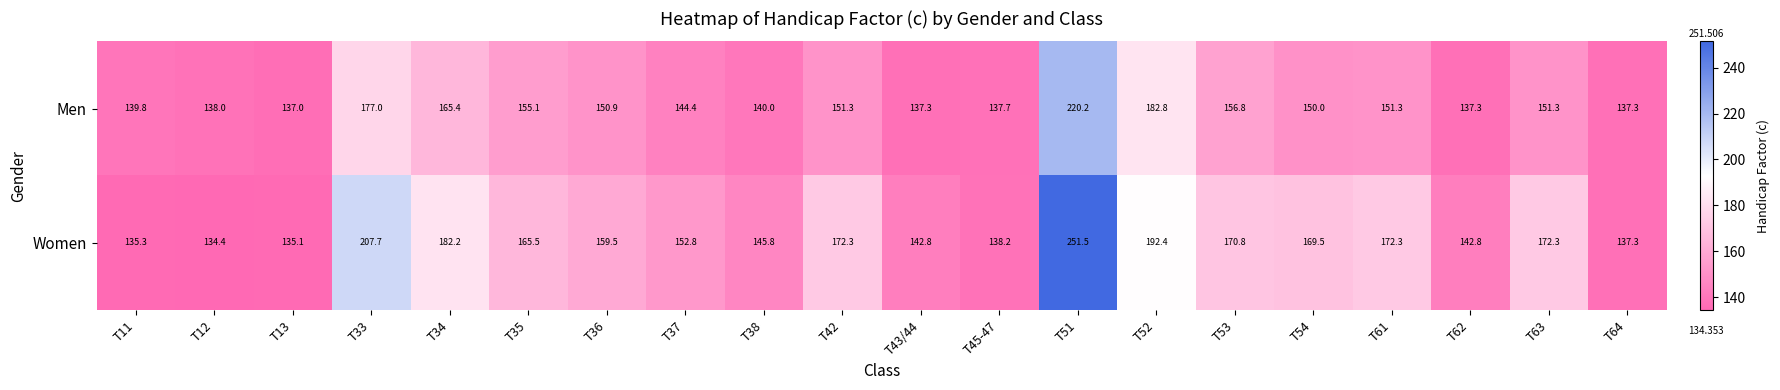

List the series in order of their overall mean, highest first.

Women, Men